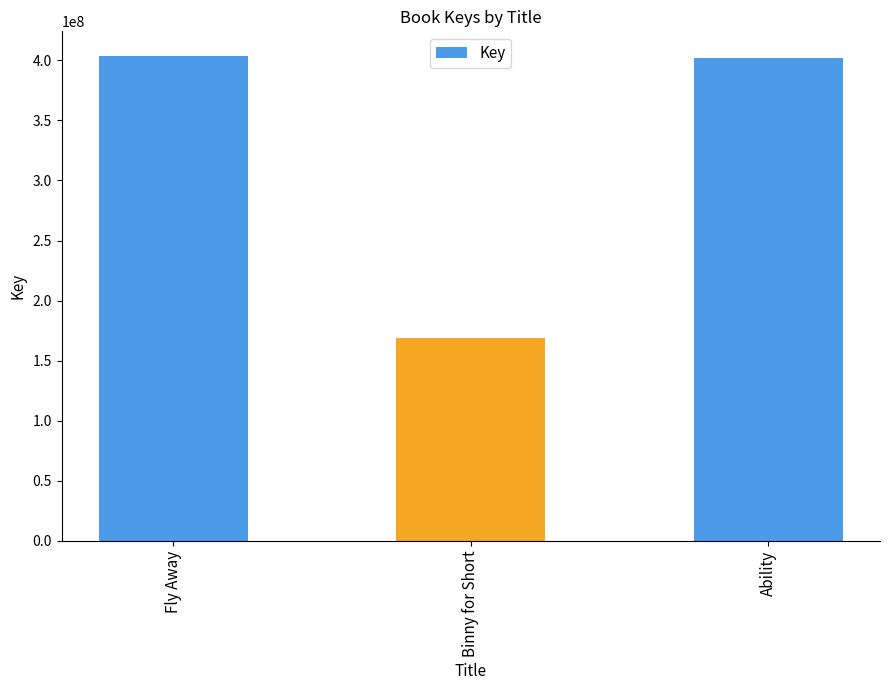

Reading left to right, transcribe all the data shown in this chart.

403910348	168522243	401986471